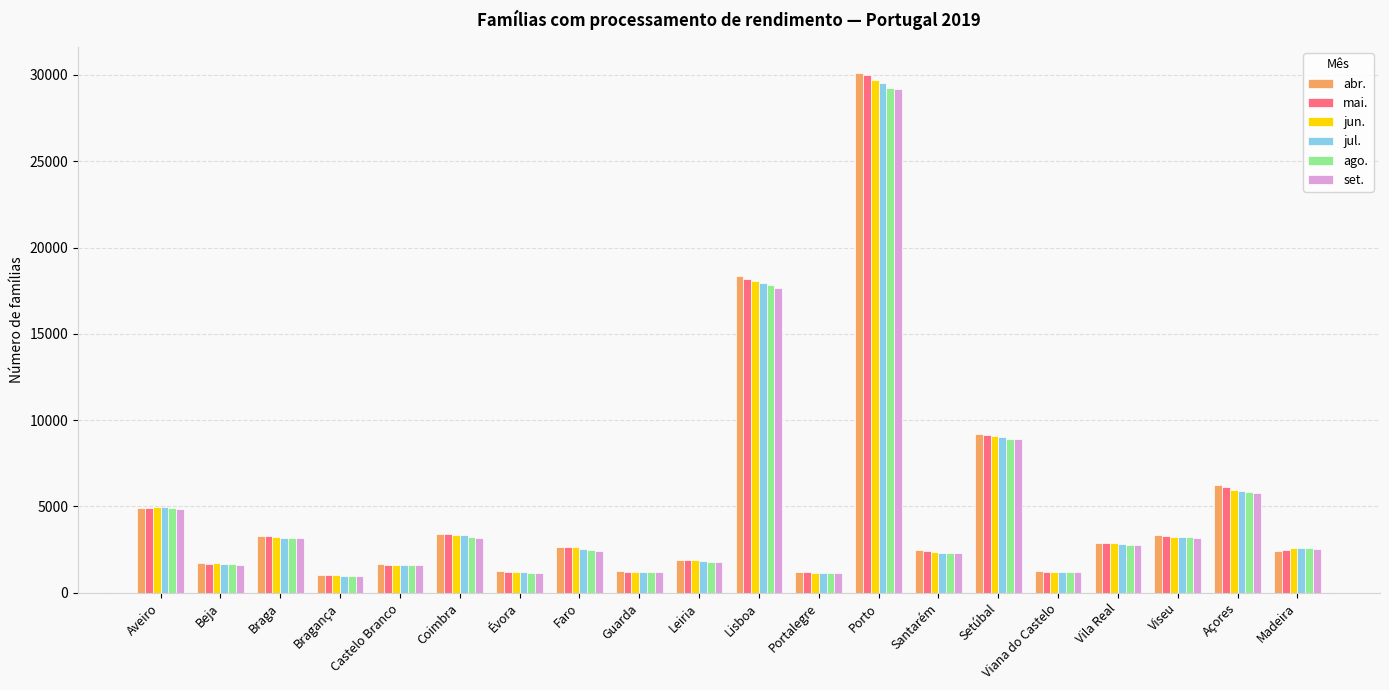

Is it true that jul. equals 1832 at Leiria?

True